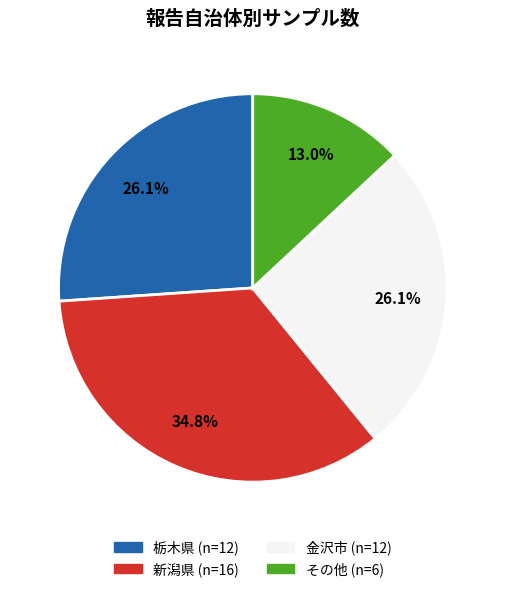

True or false: その他 accounts for 13% of the total.

True